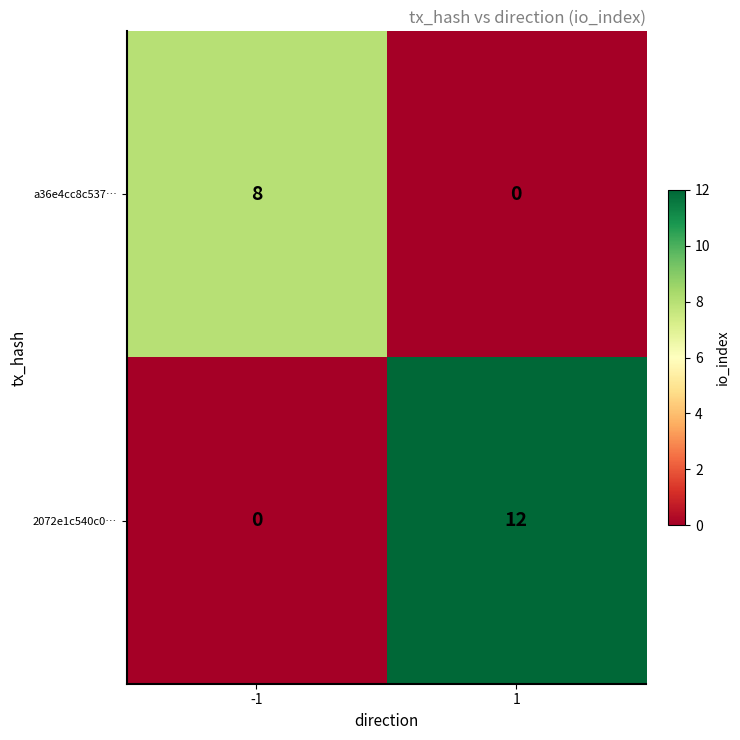

The value of a36e4cc8c537… at -1 is 8. True or false?

True